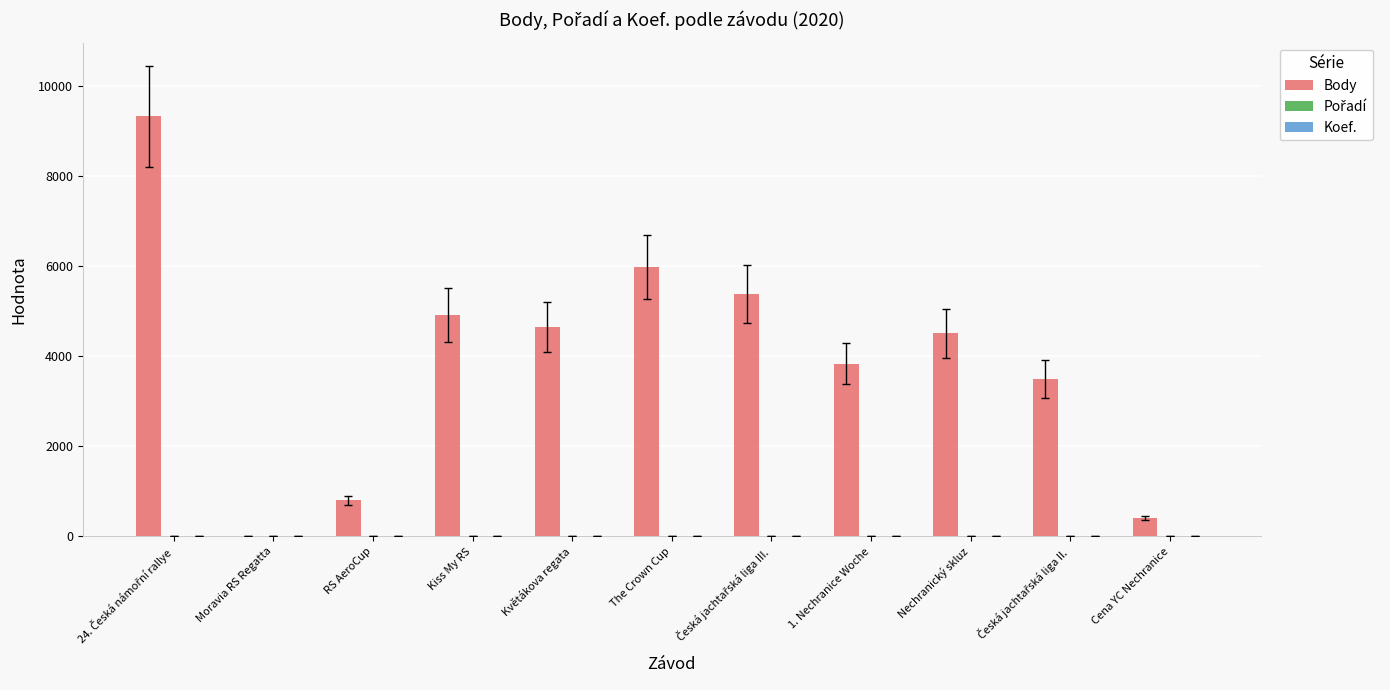

The value of Body at Nechranický skluz is 1413. True or false?

False